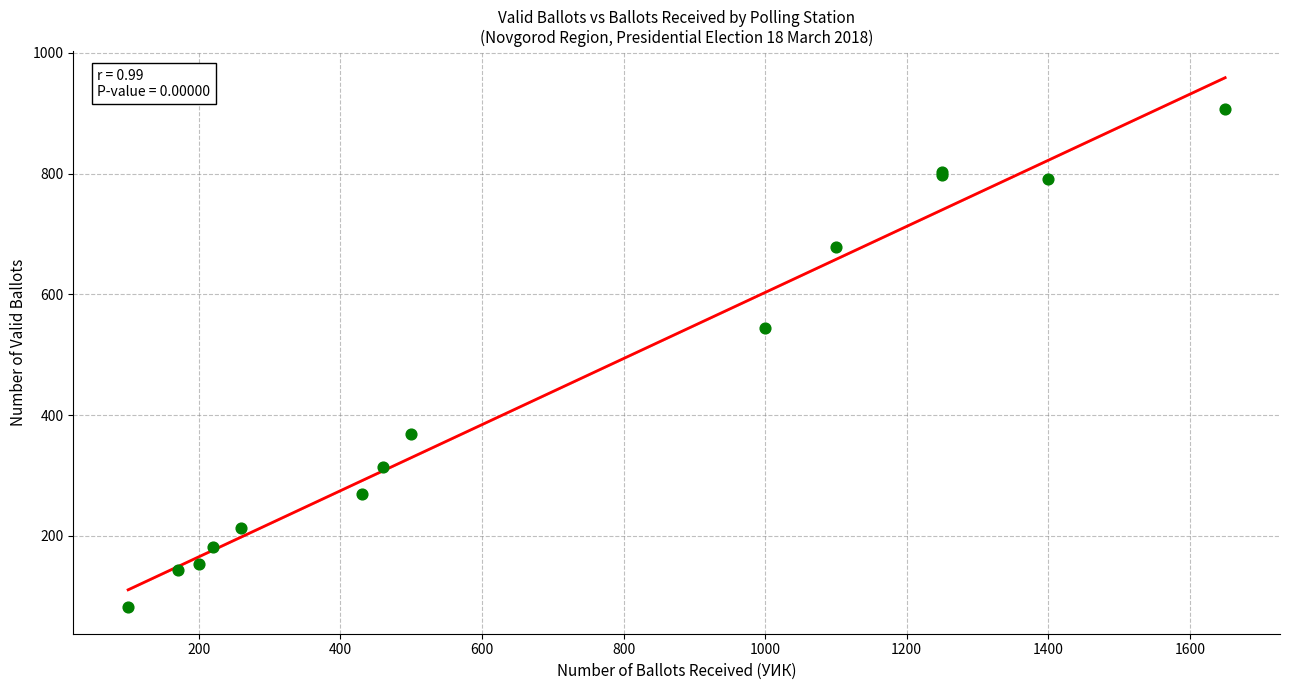

What Y value in the scatter plot is closest to 494?

545